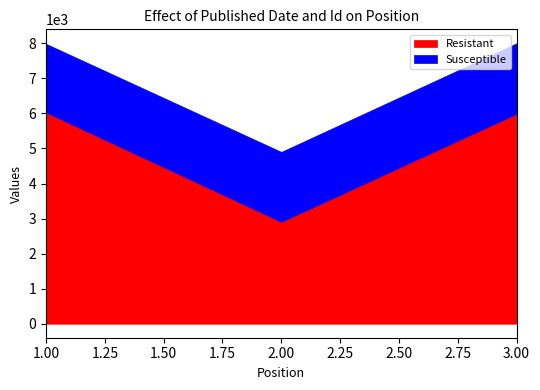

Which series has the largest total across all categories?

Resistant